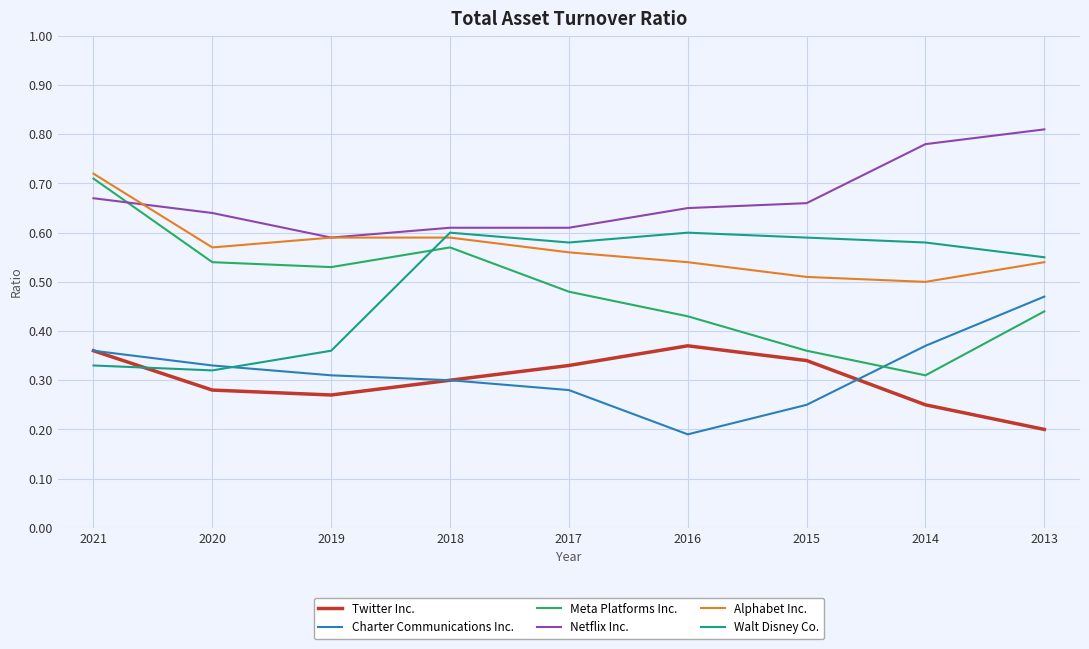

Is it true that Charter Communications Inc. equals 0.2 at 2015?

True